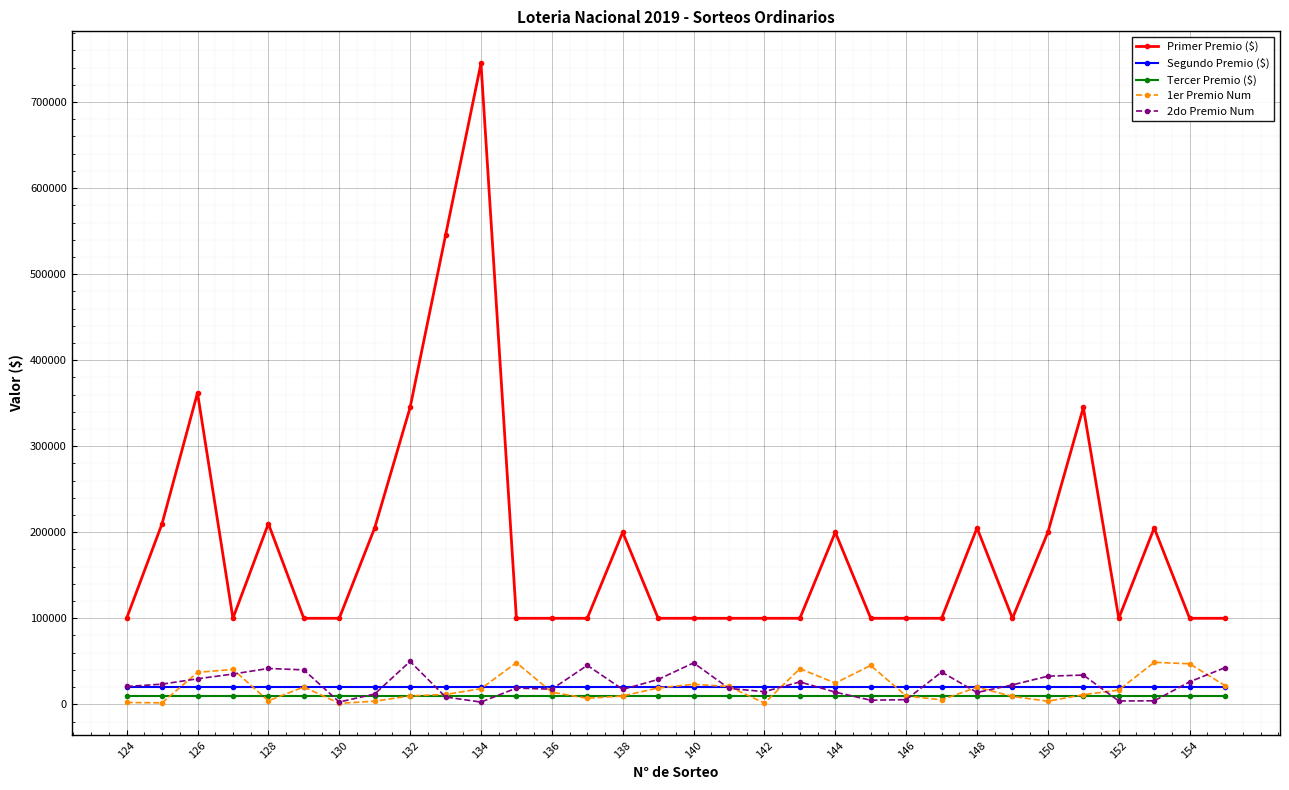

How many lines are shown in the chart?

5